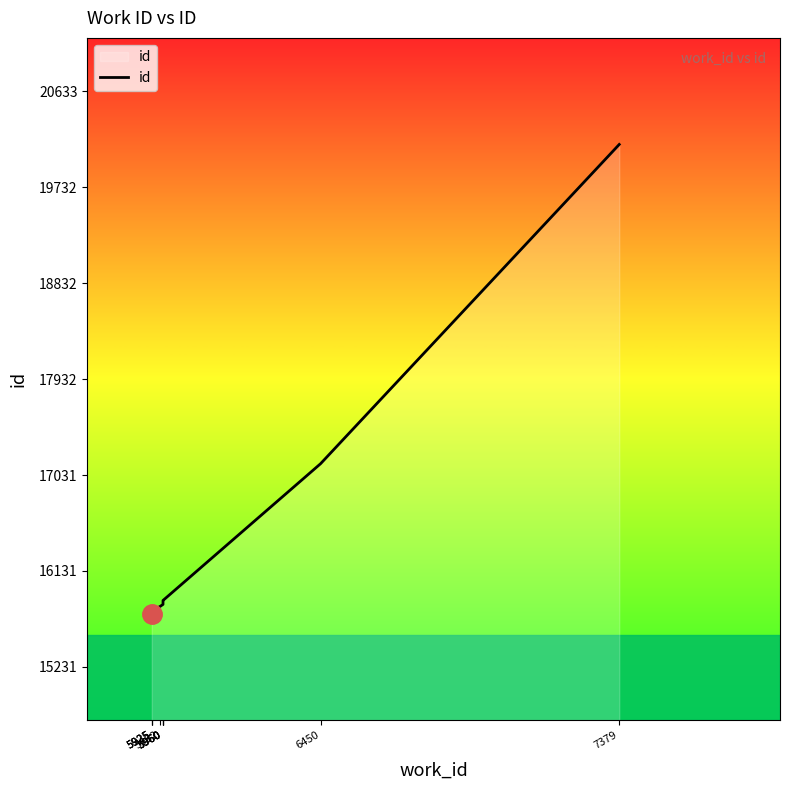

How many categories are shown in the chart?

10